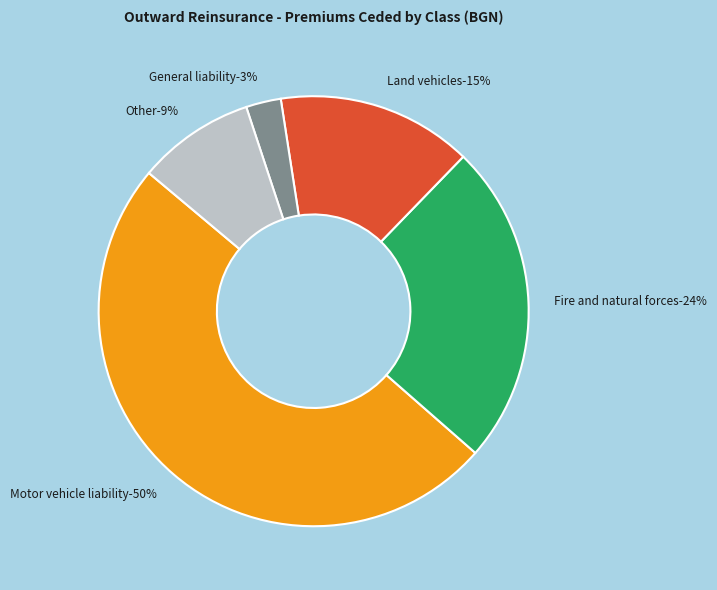

Does Sickness account for over 50% of the chart?

No